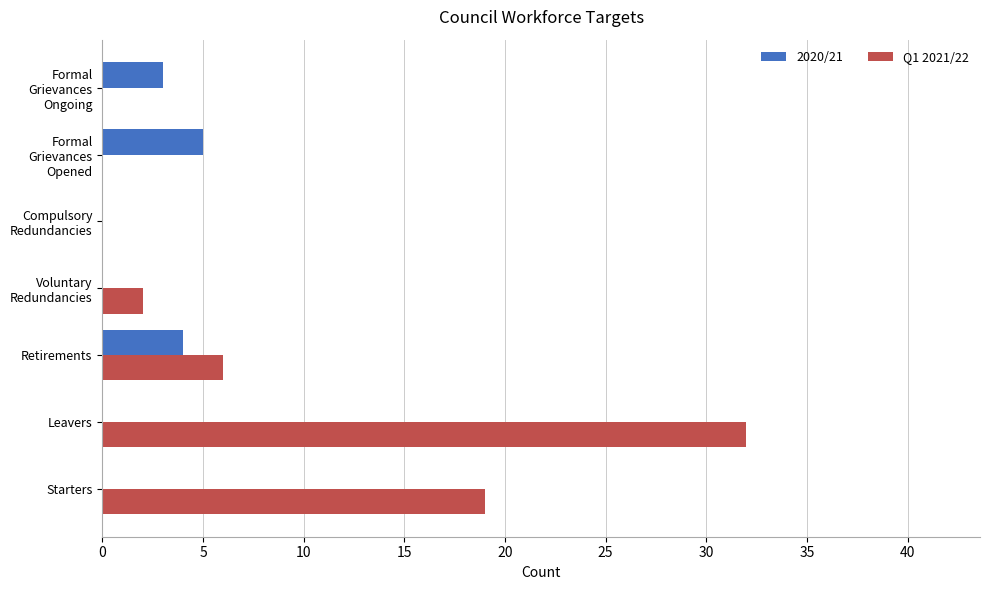

At which category is the sum across all series the highest?

Leavers